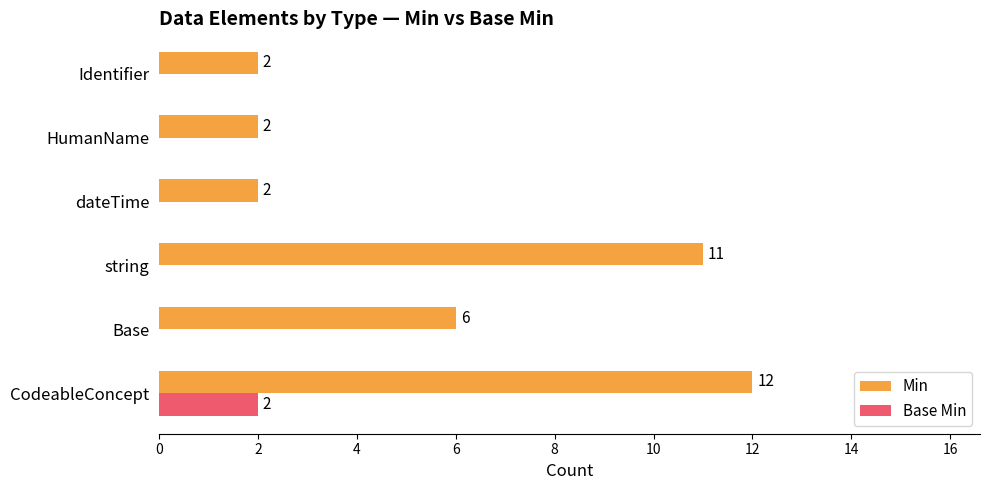

Is the value of Min at HumanName greater than the value of Base Min at string?

Yes